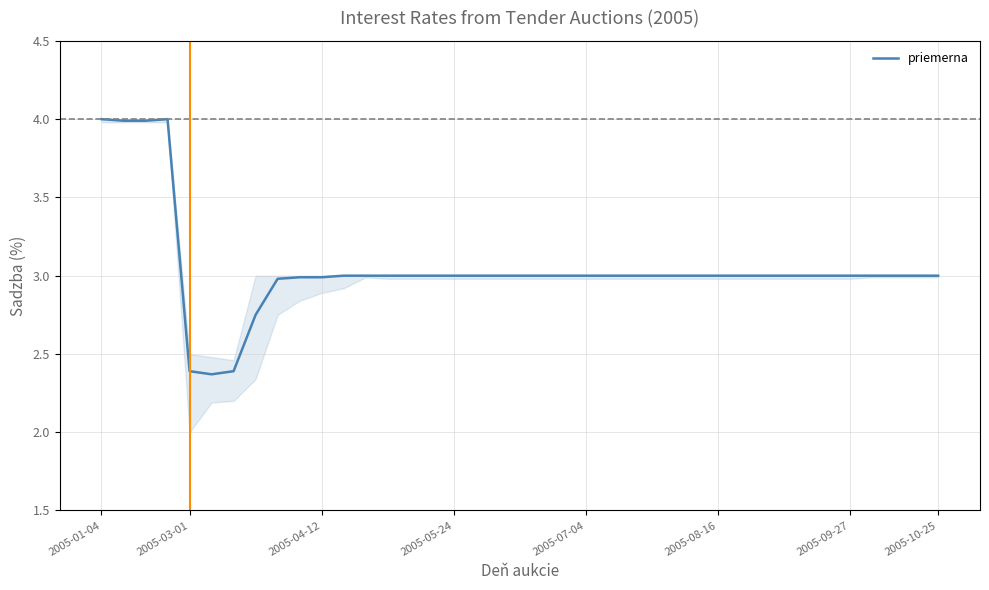

What is the minimum value shown in the chart?

2.4